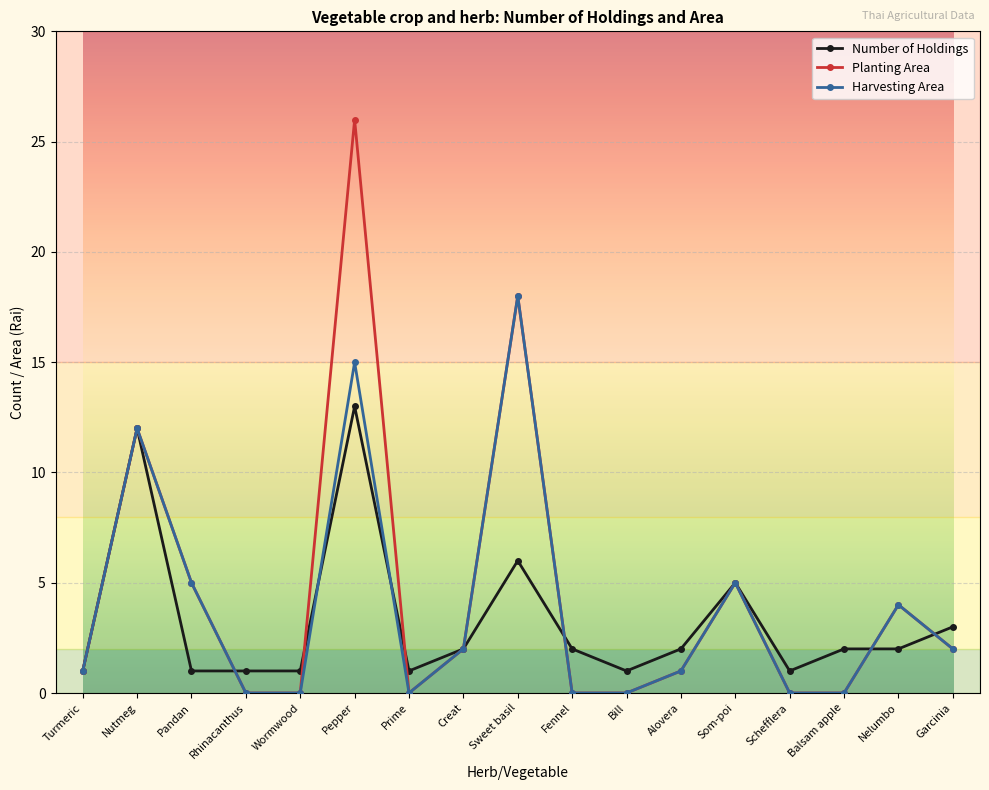

Is the value of Planting Area at Rhinacanthus greater than the value of Number of Holdings at Garcinia?

No